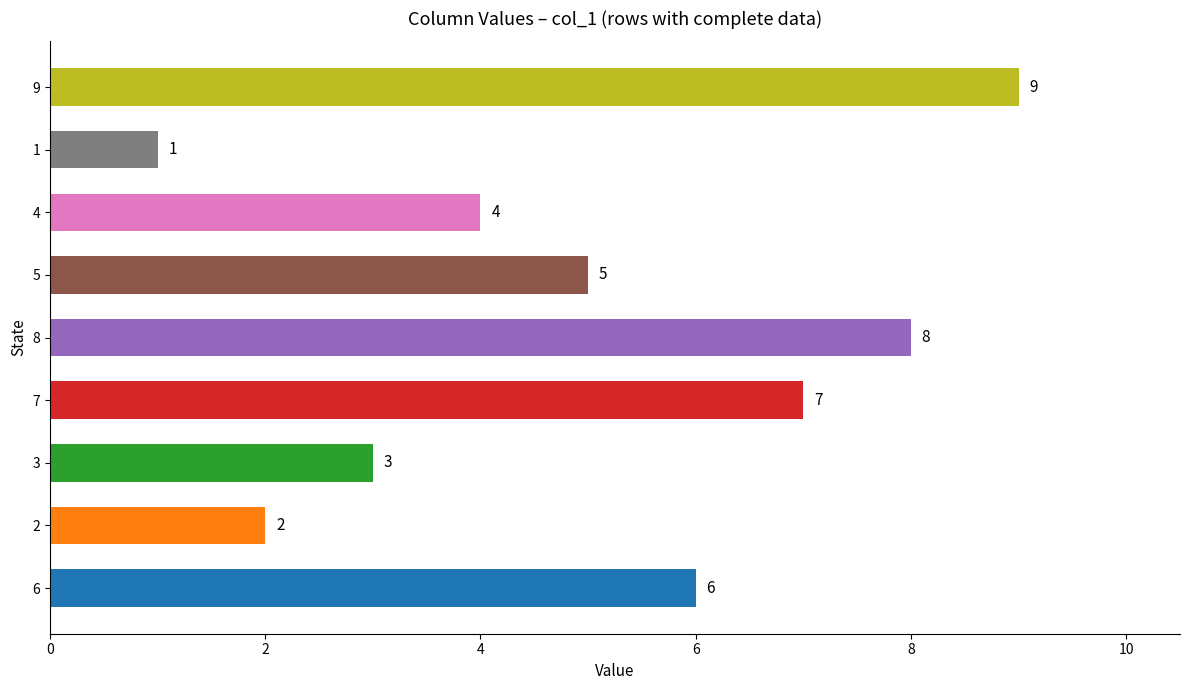

List the labels in order of value, largest first.

9, 8, 7, 6, 5, 4, 3, 2, 1